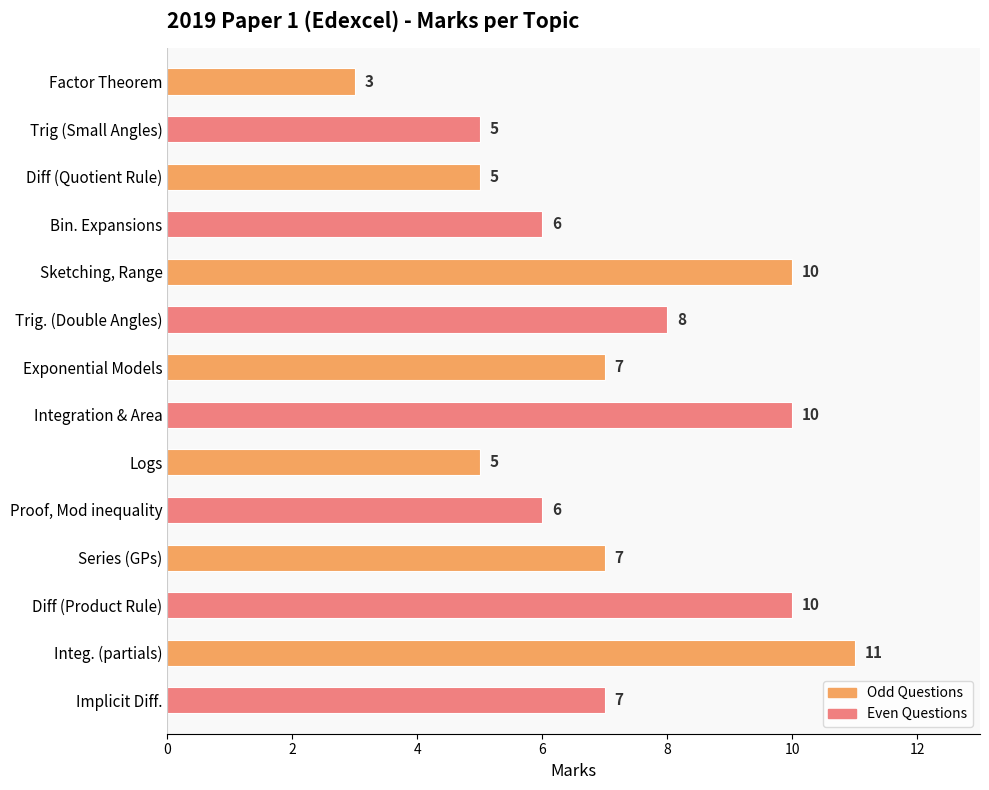

What is the change in value from Trig. (Double Angles) to Integ. (partials)?

+3